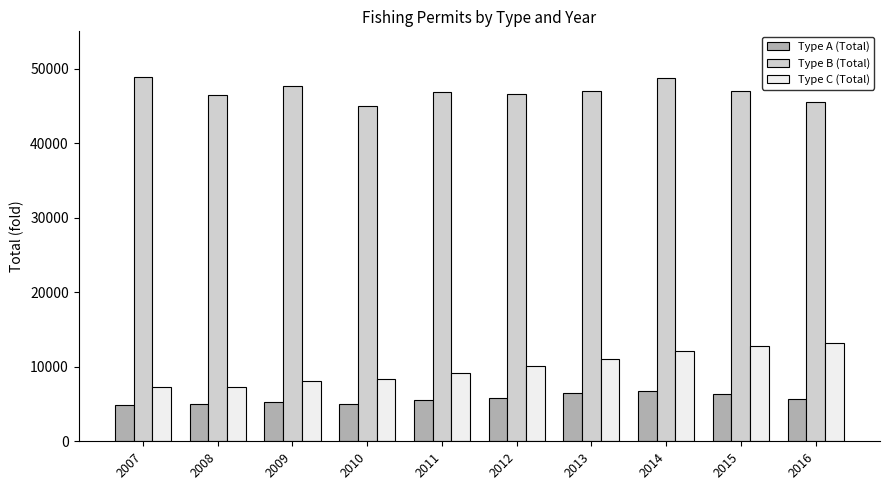

What is the value of the Type C (Total) bar at the 9th from the left?

12808